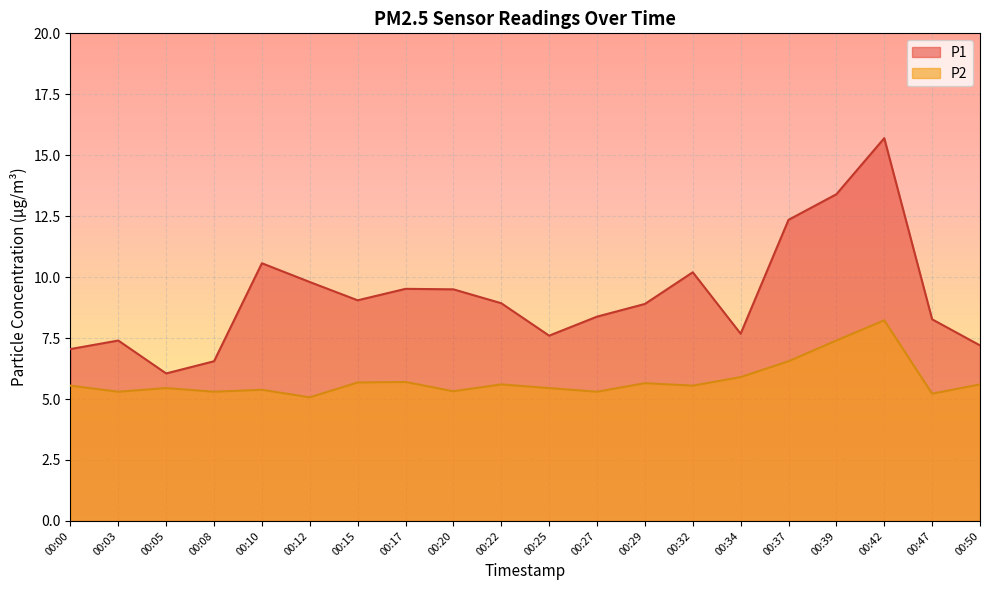

Rank the categories by P2 value from lowest to highest.

00:12, 00:47, 00:03, 00:08, 00:27, 00:20, 00:10, 00:05, 00:25, 00:00, 00:32, 00:22, 00:50, 00:29, 00:15, 00:17, 00:34, 00:37, 00:39, 00:42